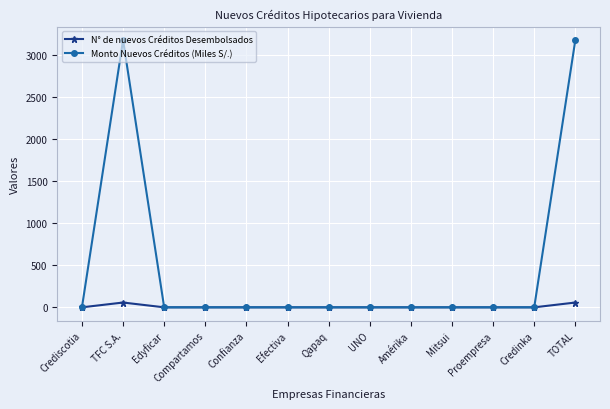

Which series has the largest range (max minus min)?

Monto Nuevos Créditos (Miles S/.)